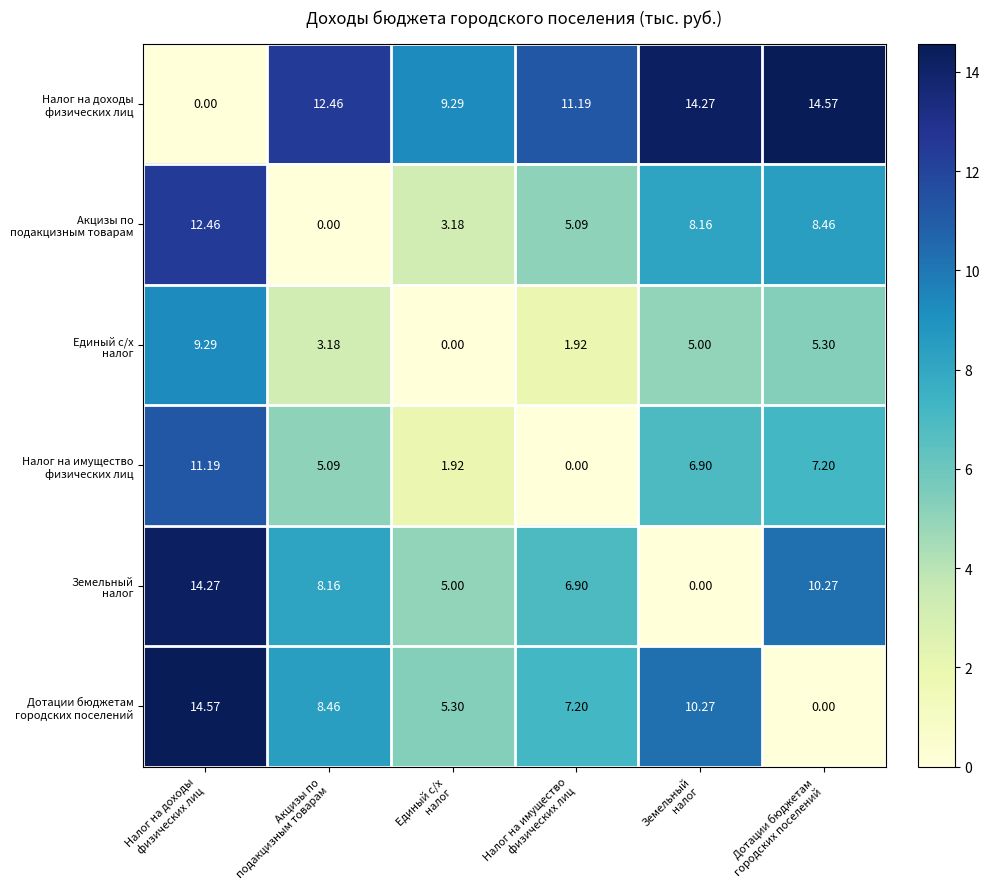

List the series in order of their peak value, highest first.

Налог на доходы физических лиц, Дотации бюджетам городских поселений, Земельный налог, Акцизы по подакцизным товарам, Налог на имущество физических лиц, Единый с/х налог